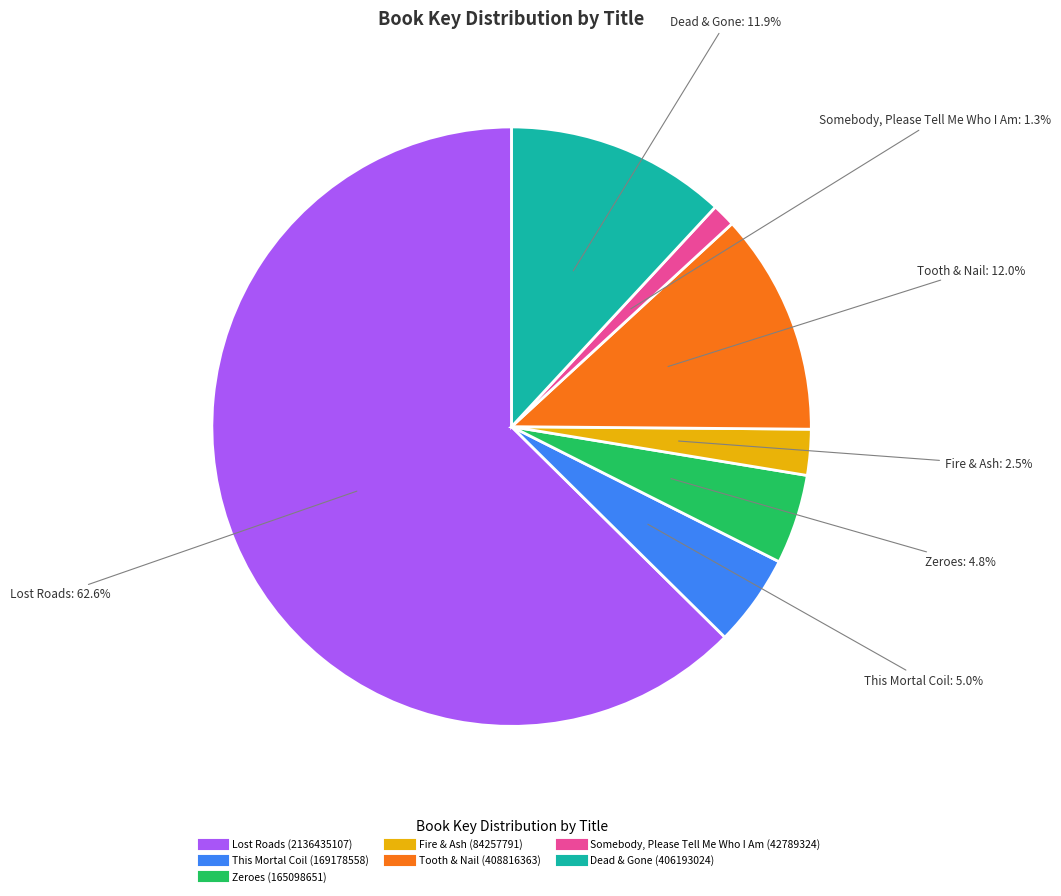

To the nearest percent, what percentage of the pie is Zeroes?

5%